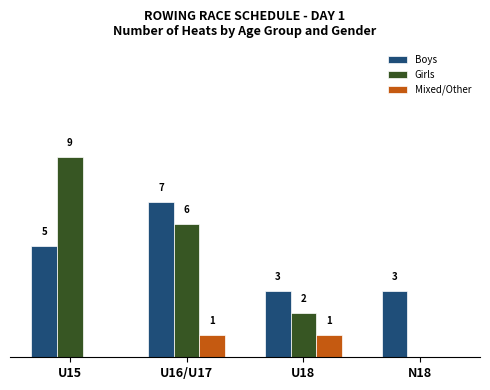

Where does the Girls series first go above 6?

U15